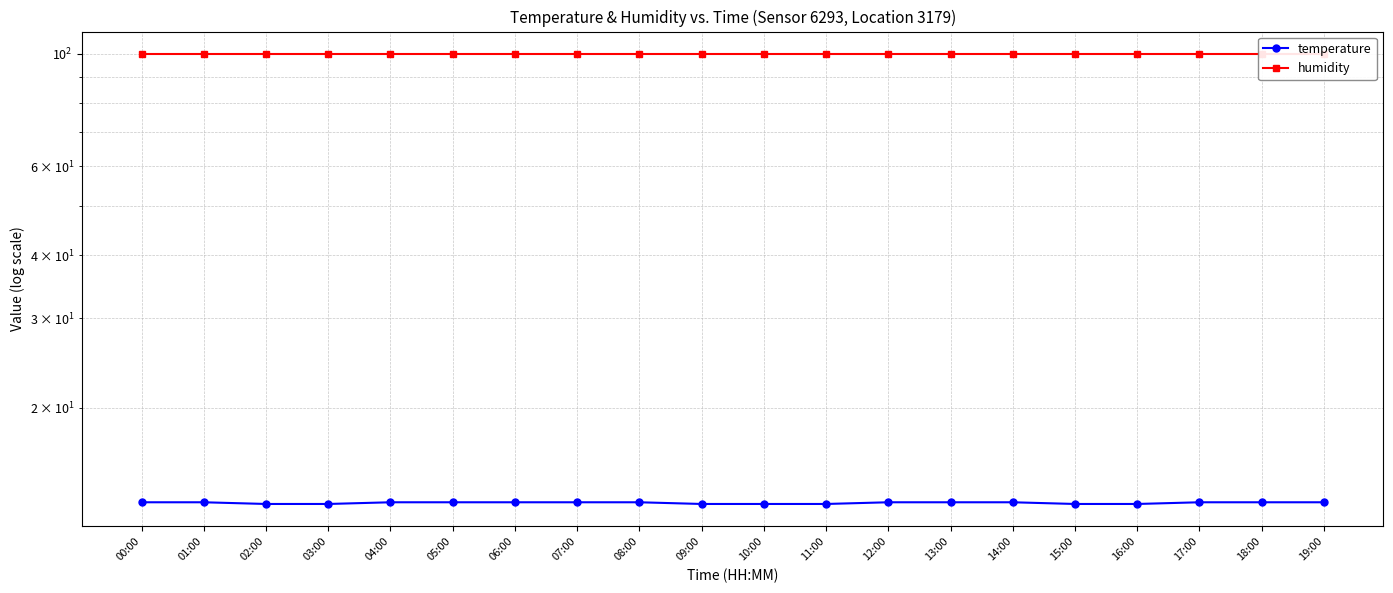

Is this an area chart (filled region under the line)?

No